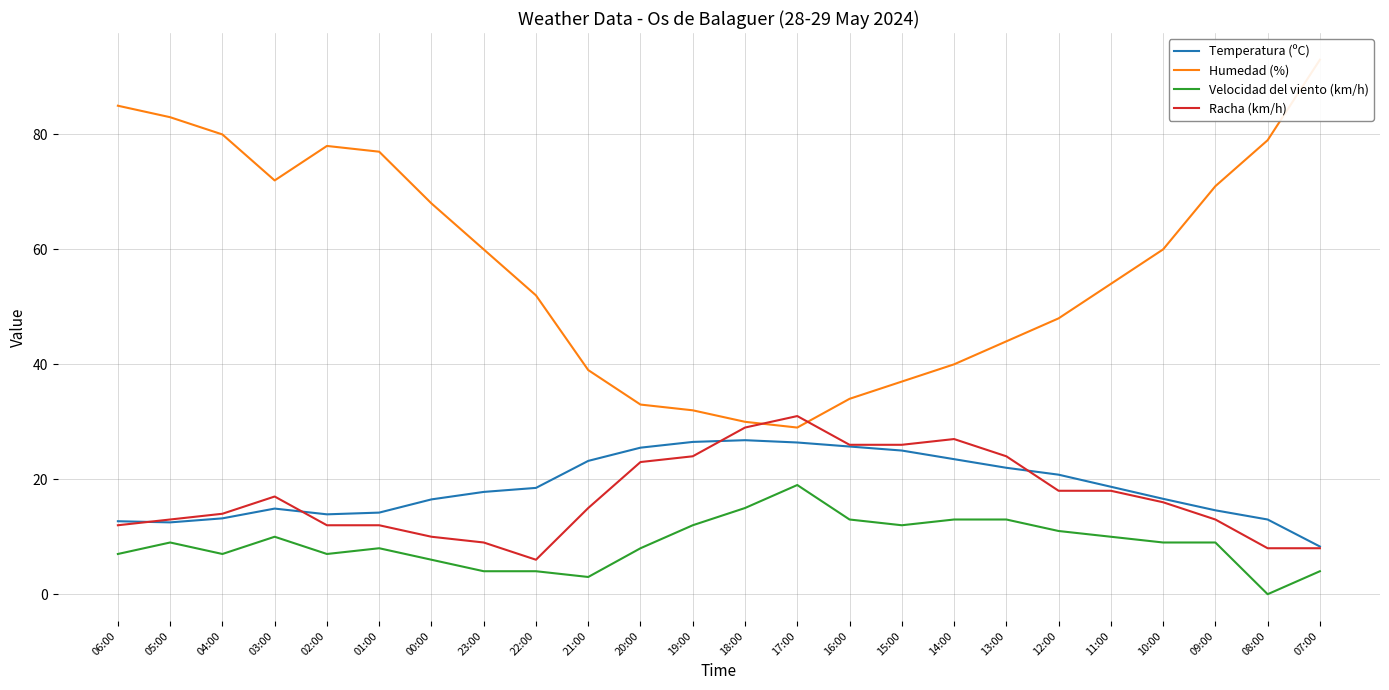

True or false: Temperatura (ºC) and Velocidad del viento (km/h) intersect in this chart.

False